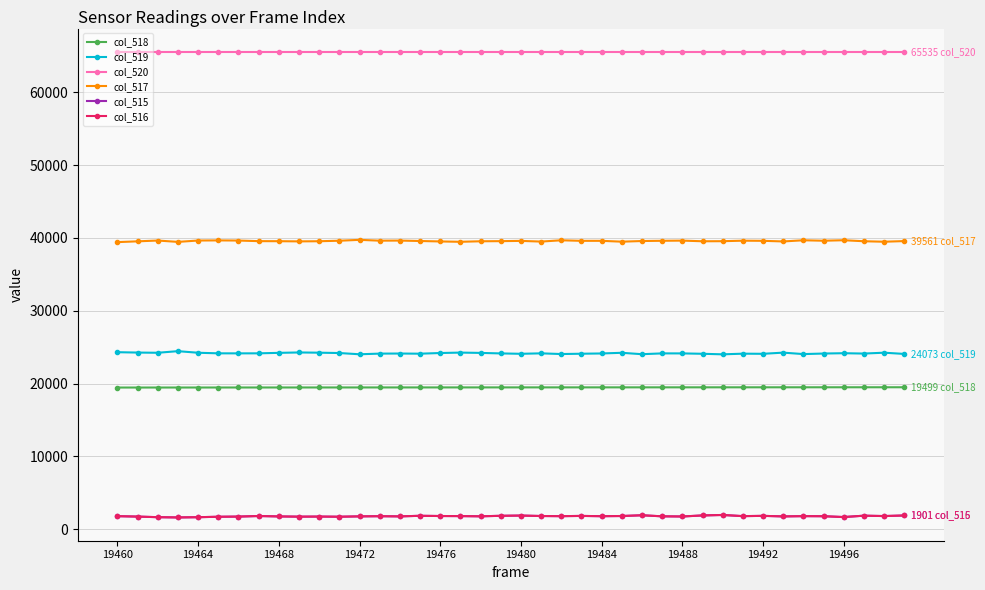

What is the maximum value shown in the chart?

65535